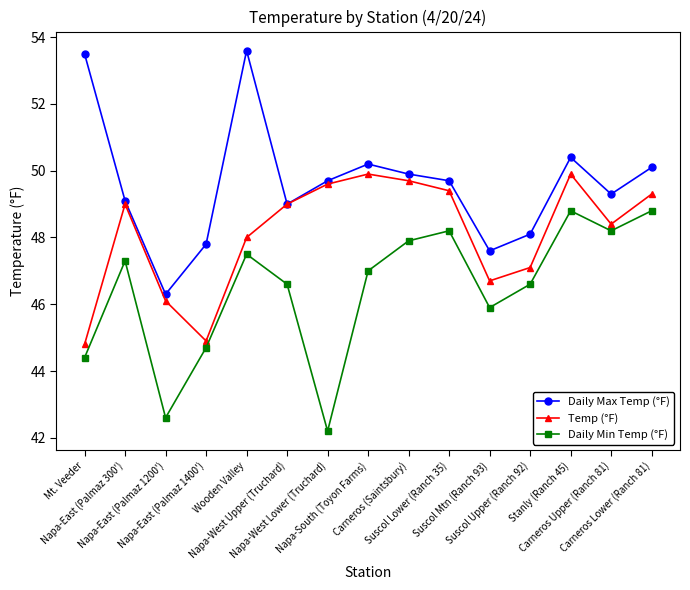

True or false: Daily Min Temp (°F) and Temp (°F) intersect in this chart.

False